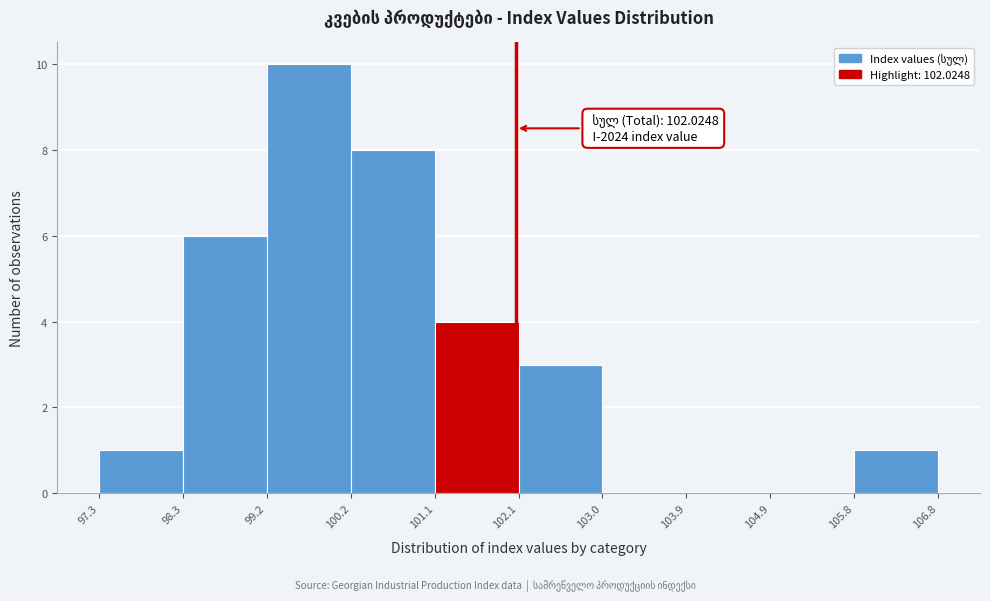

Which range on the x-axis has the tallest bar?

99.2 to 100.2